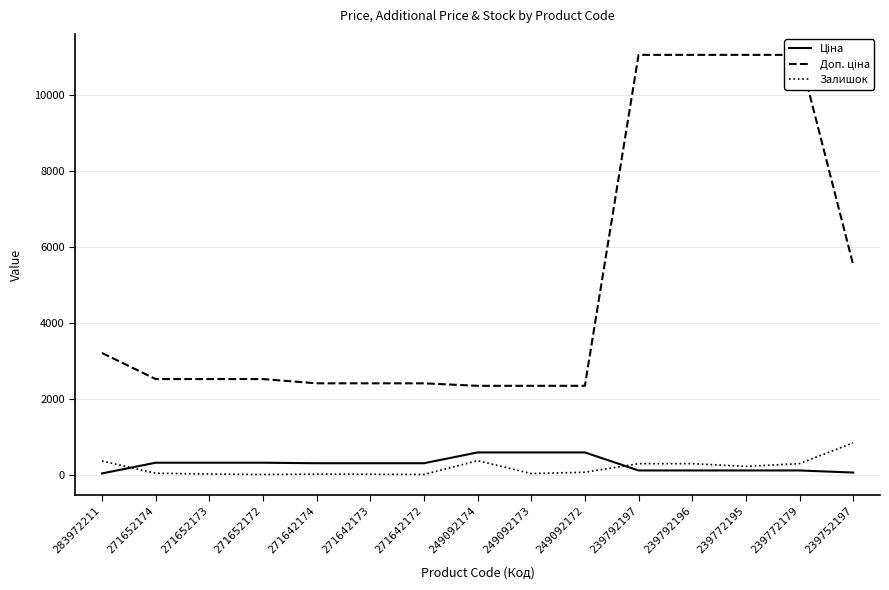

What is the value of the Залишок point at the 2nd from the left?

38.0